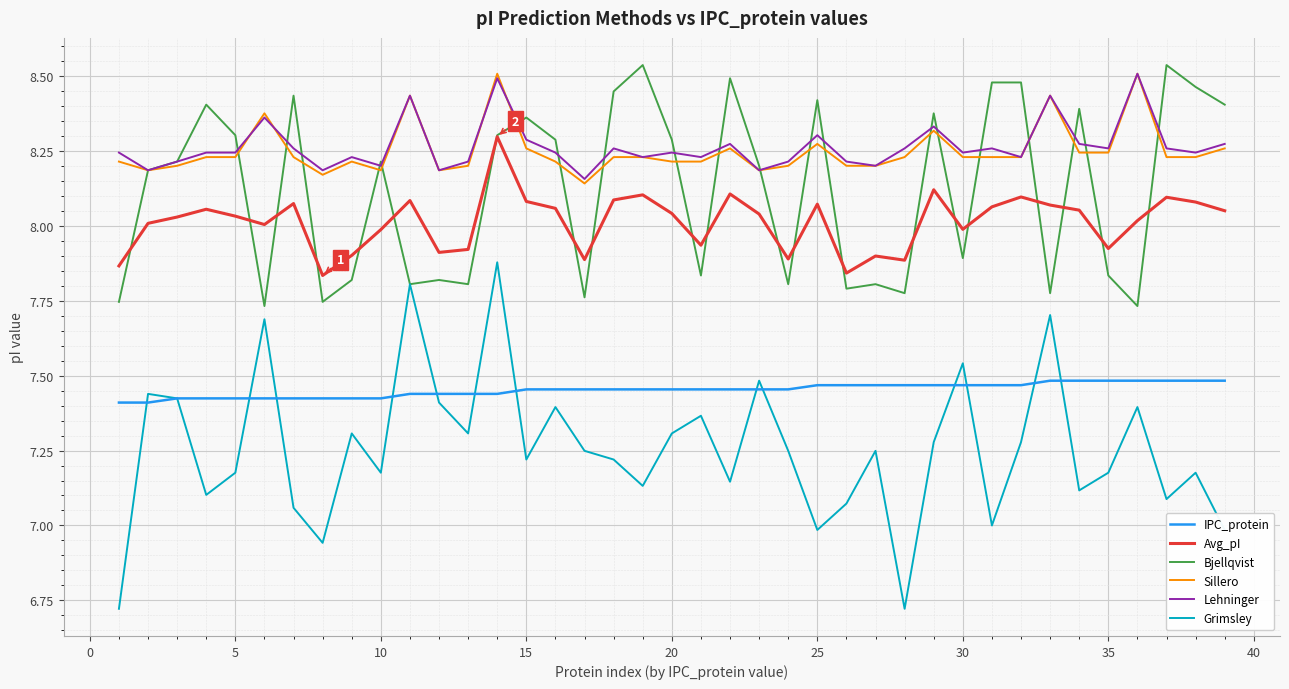

True or false: Grimsley and Avg_pI cross at least once.

False